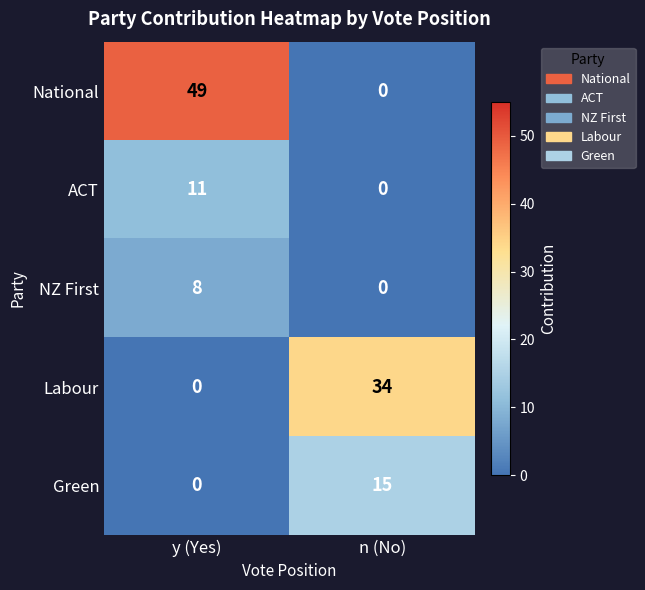

Reading right to left, what are all the values shown in this chart?

National: n (No)=0	y (Yes)=49
ACT: n (No)=0	y (Yes)=11
NZ First: n (No)=0	y (Yes)=8
Labour: n (No)=34	y (Yes)=0
Green: n (No)=15	y (Yes)=0